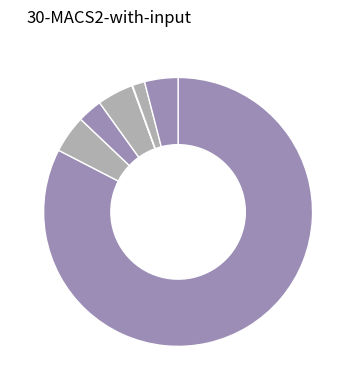

Count the number of slices in the pie.

7